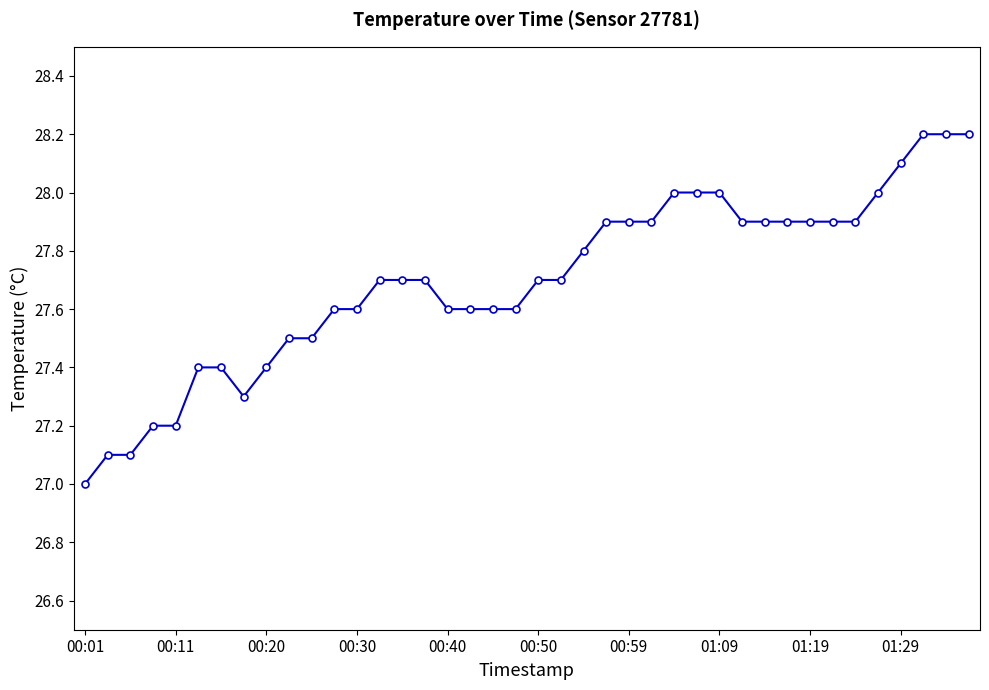

What is the maximum value shown in the chart?

28.2